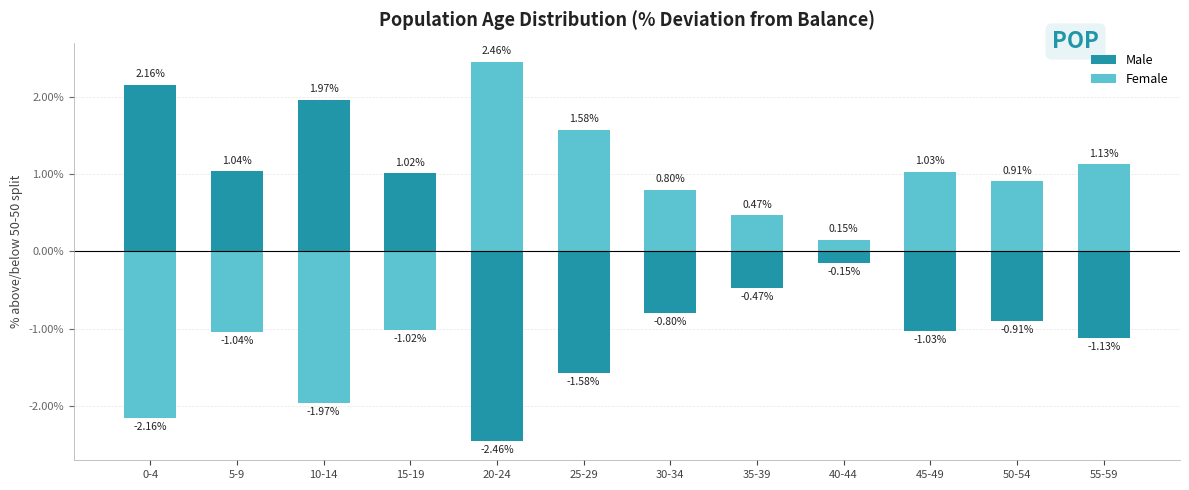

How many negative values does the Female series have?

4